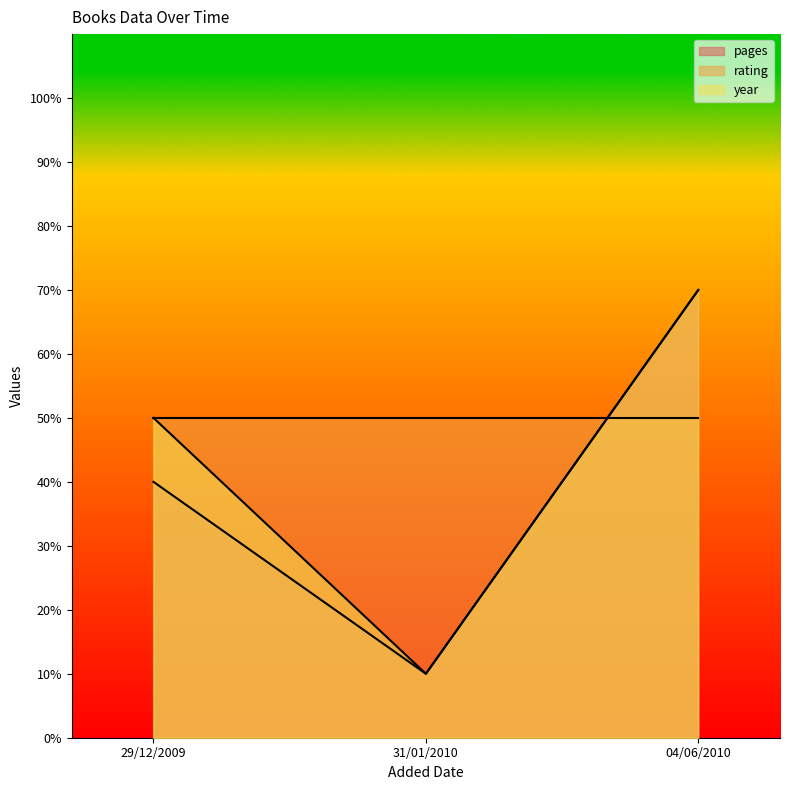

Does the chart have visible grid lines?

No